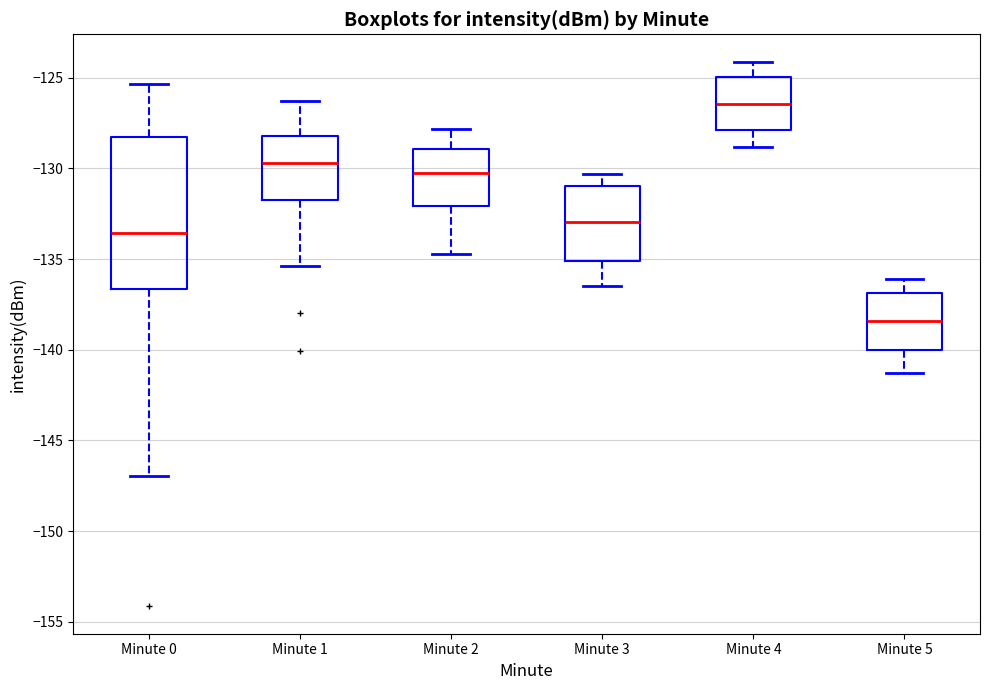

Which box has the lowest median line?

Minute 5